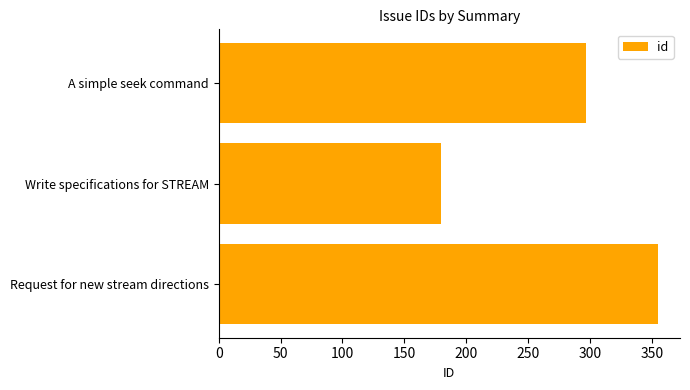

Reading bottom to top, transcribe all the data shown in this chart.

355	180	297